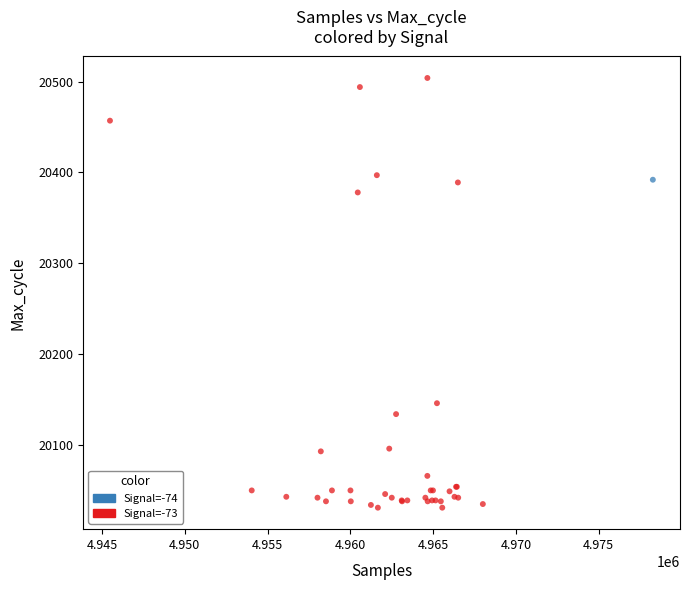

What are all the series names shown in the legend?

Signal=-74, Signal=-73